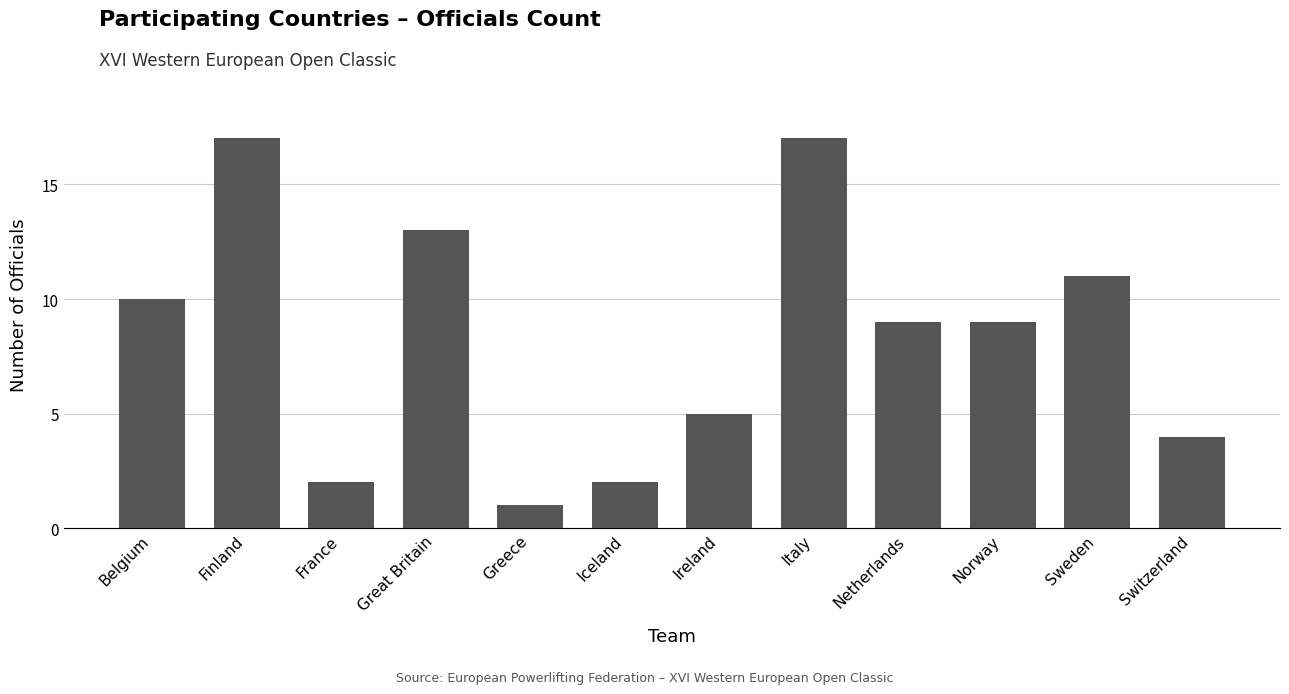

What is the average value?

8